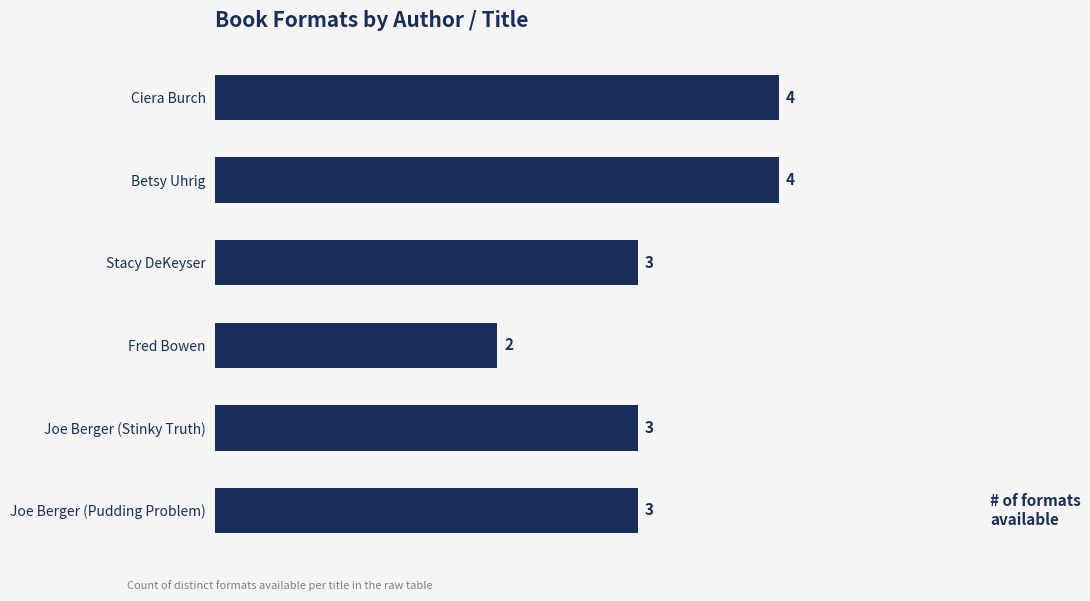

Count the number of data series in this chart.

1